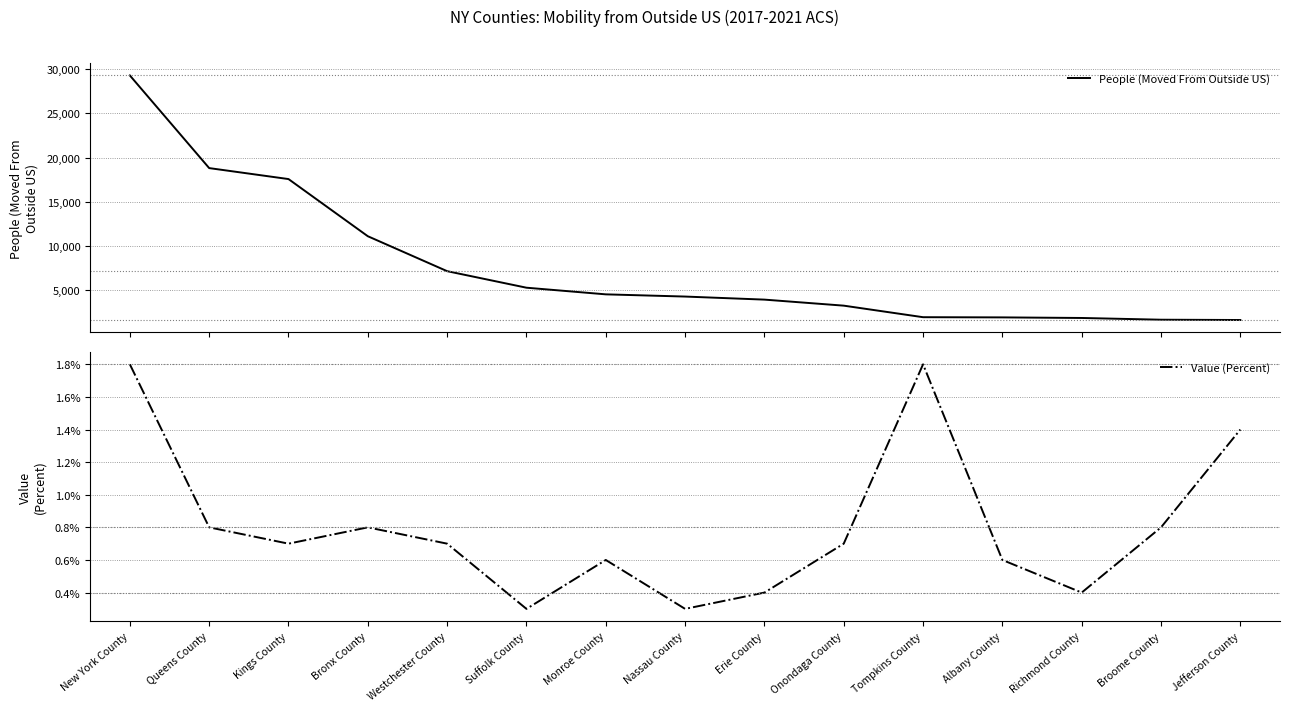

What is the difference between the People (Moved From Outside US) values at Broome County and New York County?

27670.0